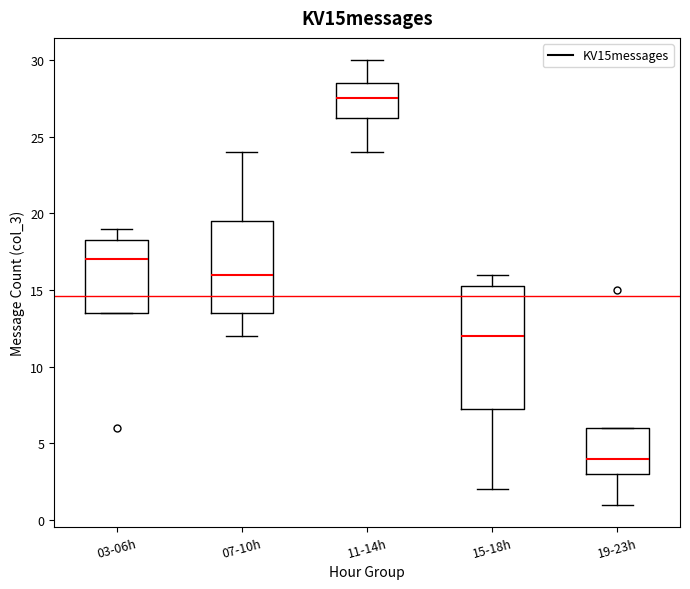

Which box has the lowest median line?

19-23h